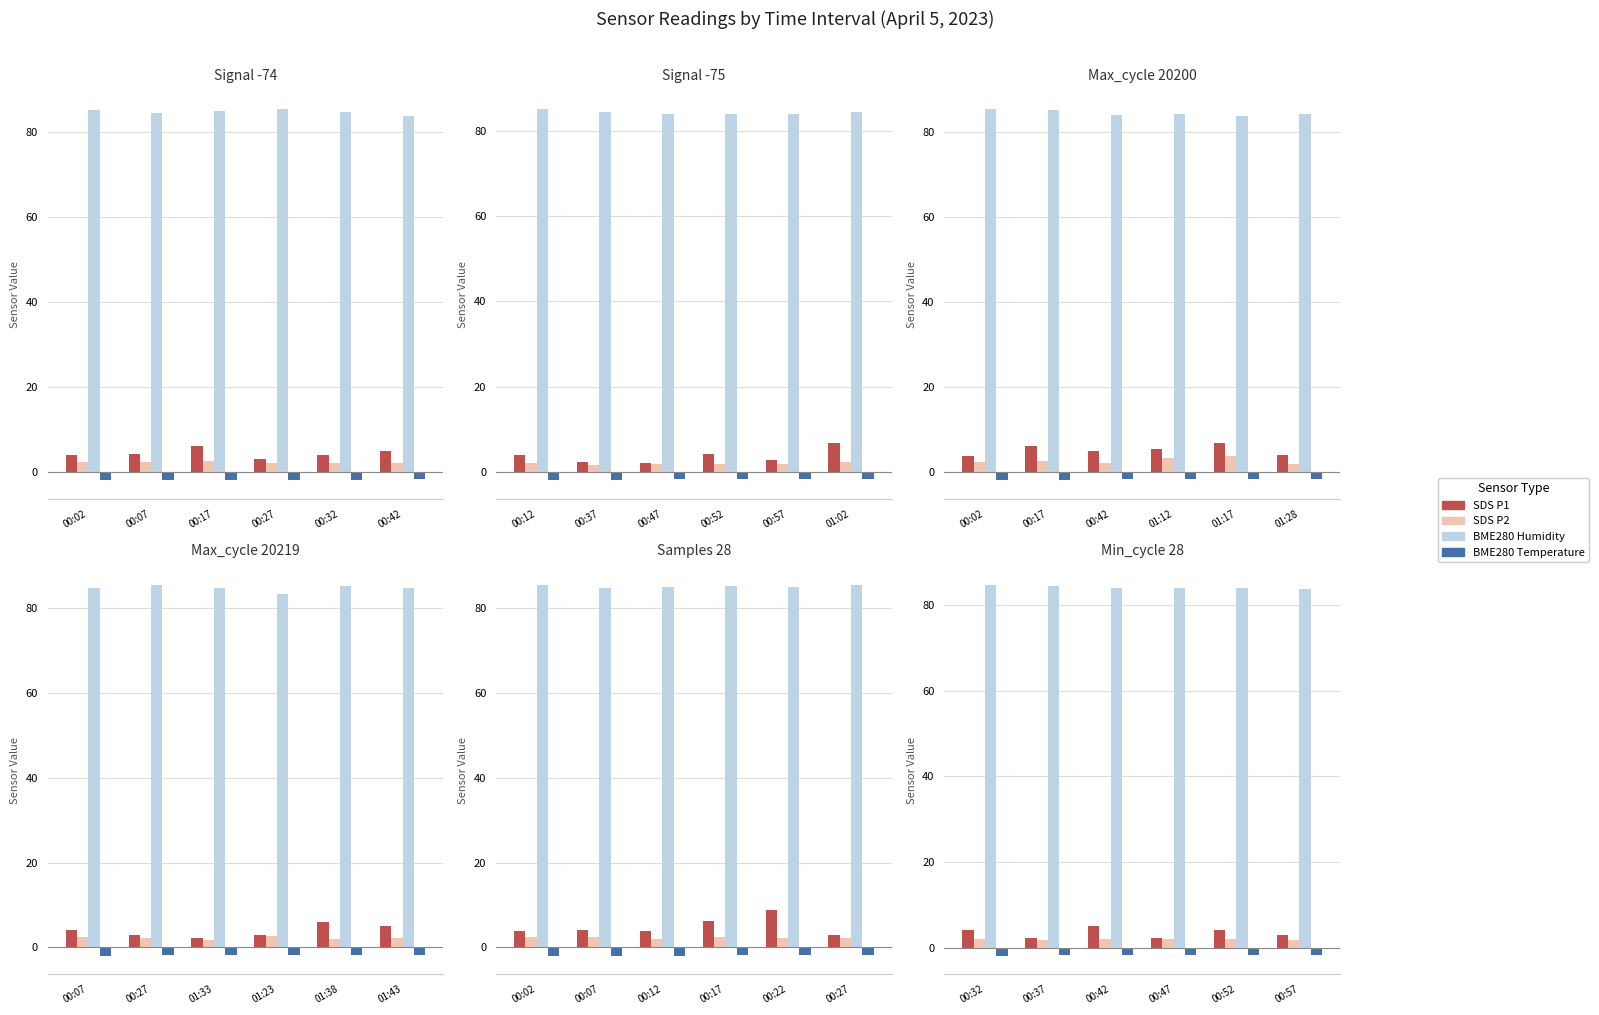

Are the bars horizontal?

No